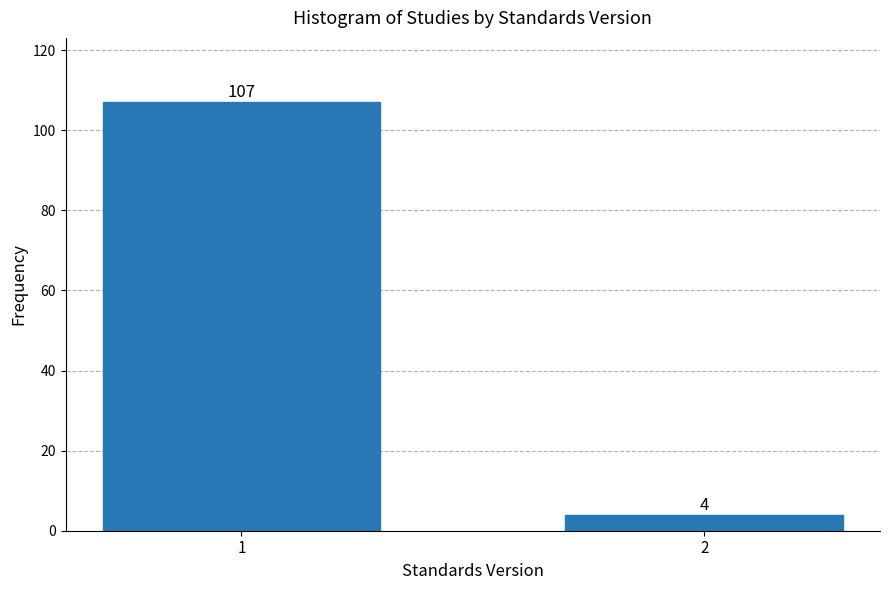

Reading left to right, transcribe all the data shown in this chart.

1=107	2=4